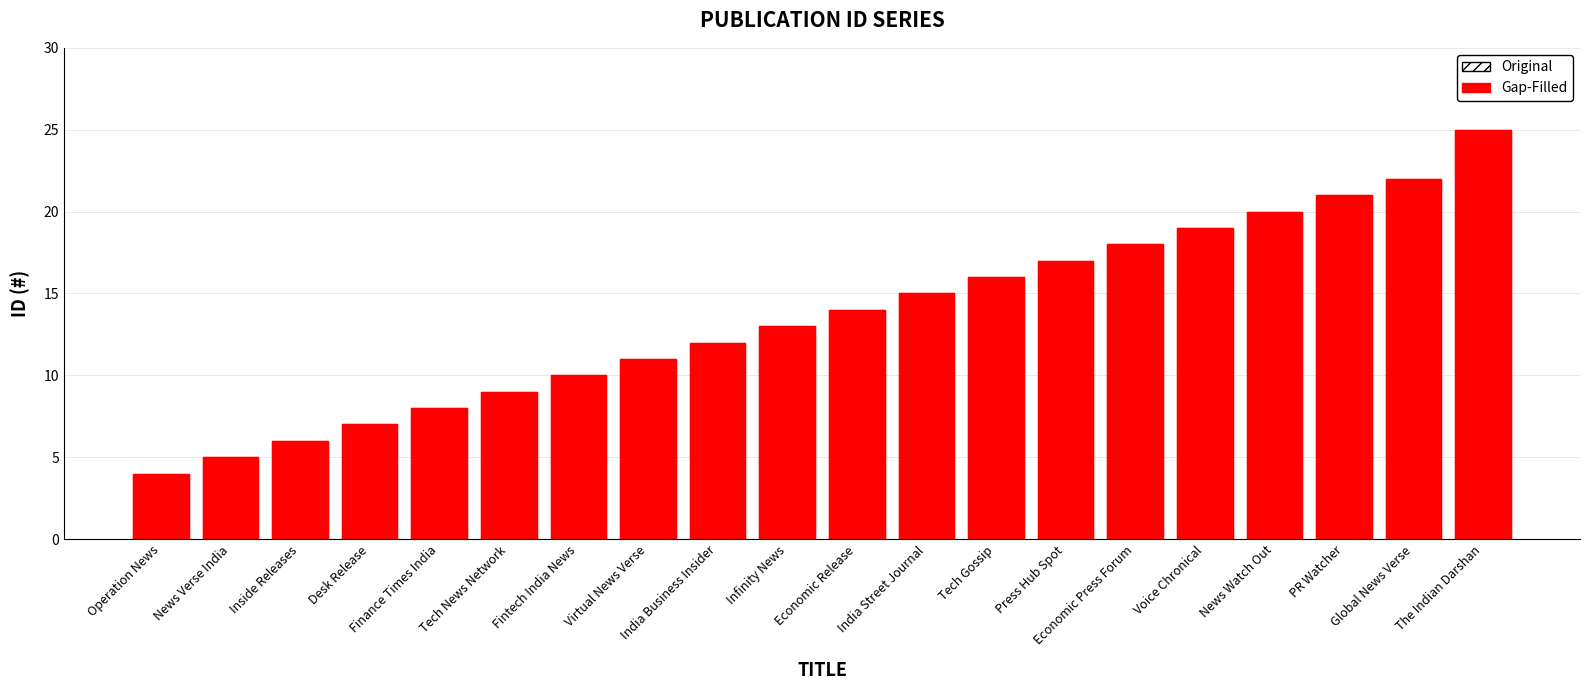

What is the highest value of the Gap-Filled series?

25